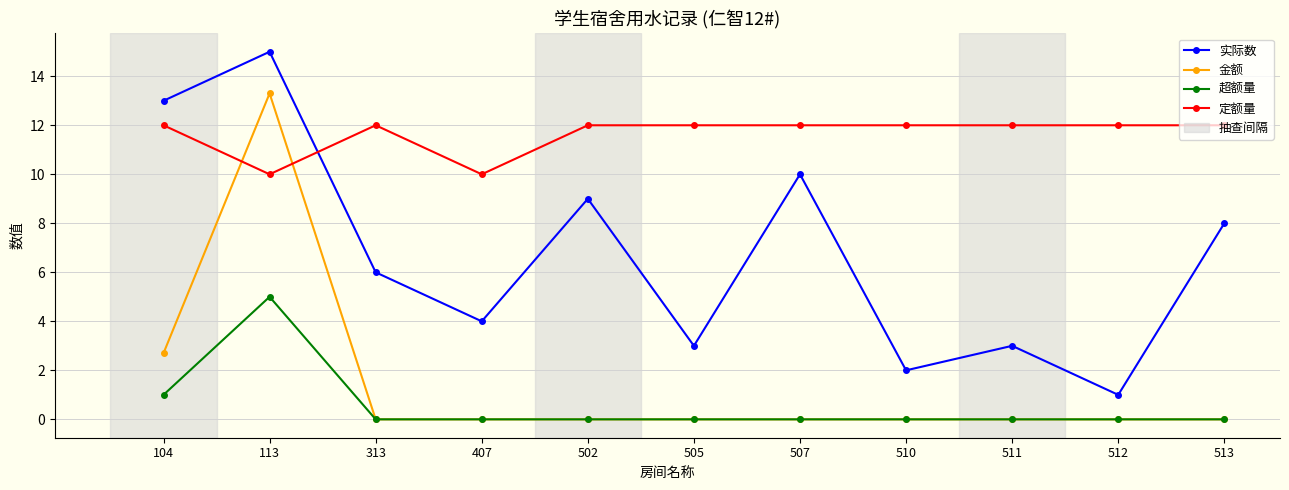

True or false: 金额 has a value of 0.0 at 512.

True